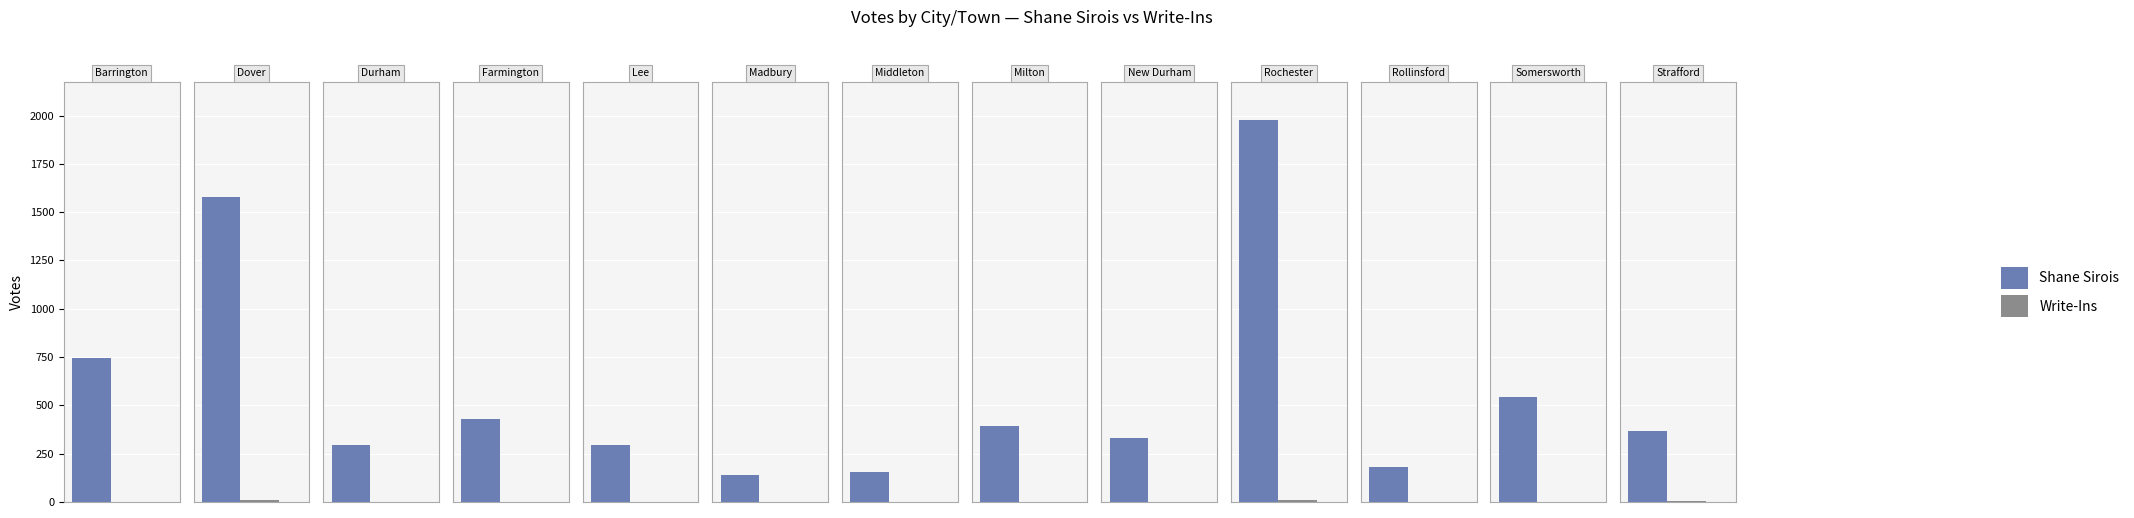

Rank the categories by Write-Ins value from lowest to highest.

Farmington, Madbury, Middleton, New Durham, Rollinsford, Barrington, Durham, Lee, Somersworth, Milton, Strafford, Rochester, Dover